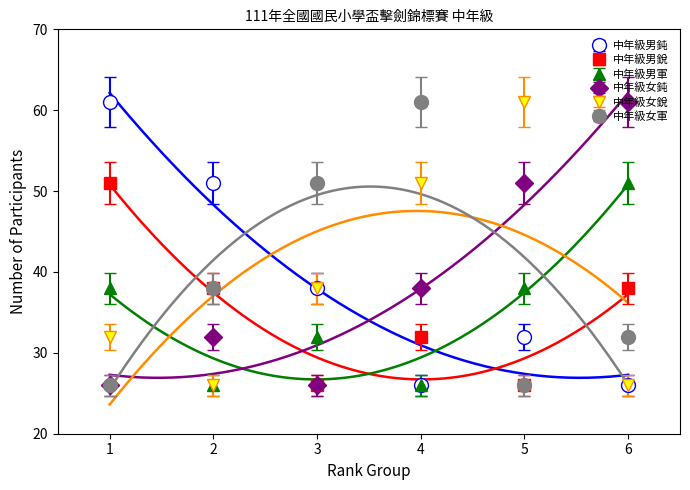

Which series has the largest total across all categories?

中年級男鈍